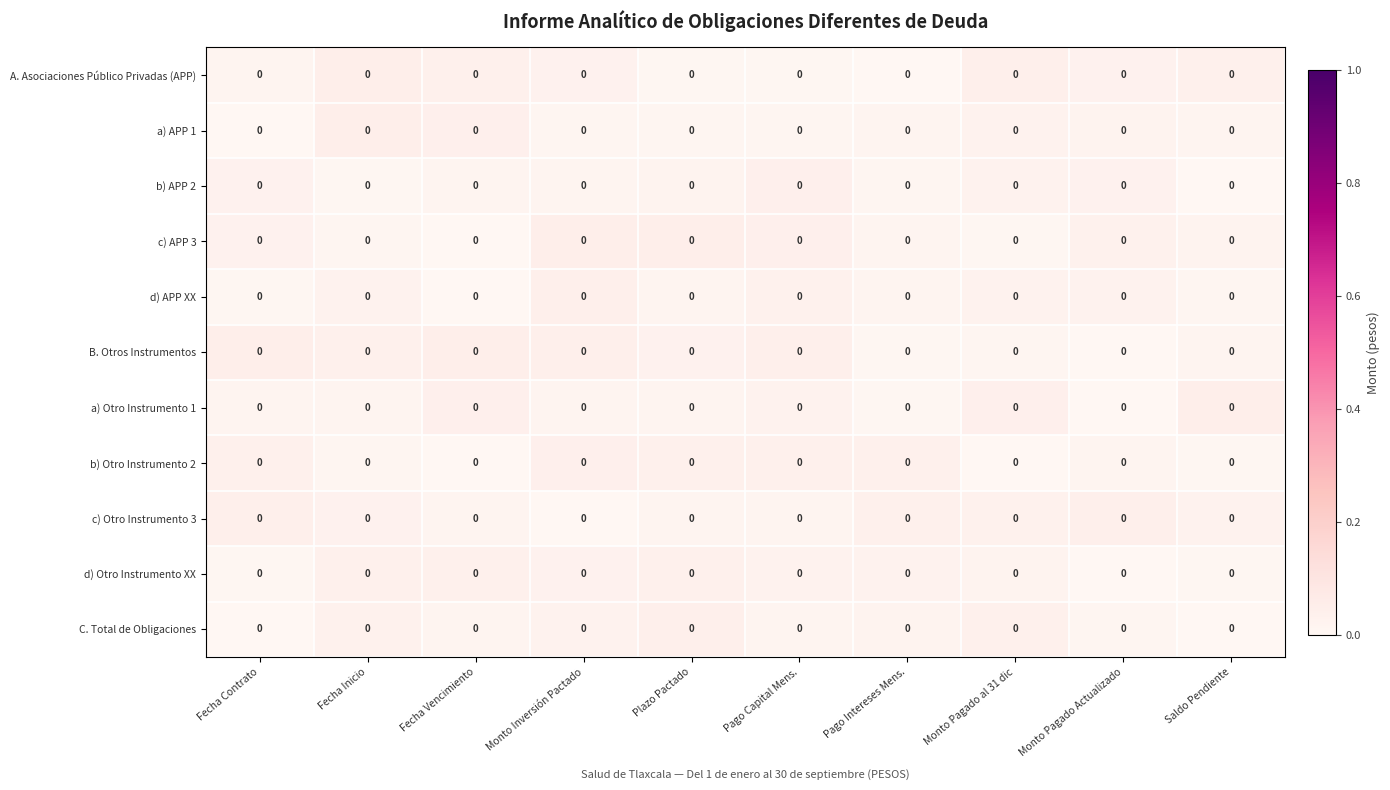

List the series in order of their peak value, lowest first.

d) Otro Instrumento XX, b) APP 2, b) Otro Instrumento 2, c) Otro Instrumento 3, C. Total de Obligaciones, d) APP XX, A. Asociaciones Público Privadas (APP), c) APP 3, B. Otros Instrumentos, a) APP 1, a) Otro Instrumento 1